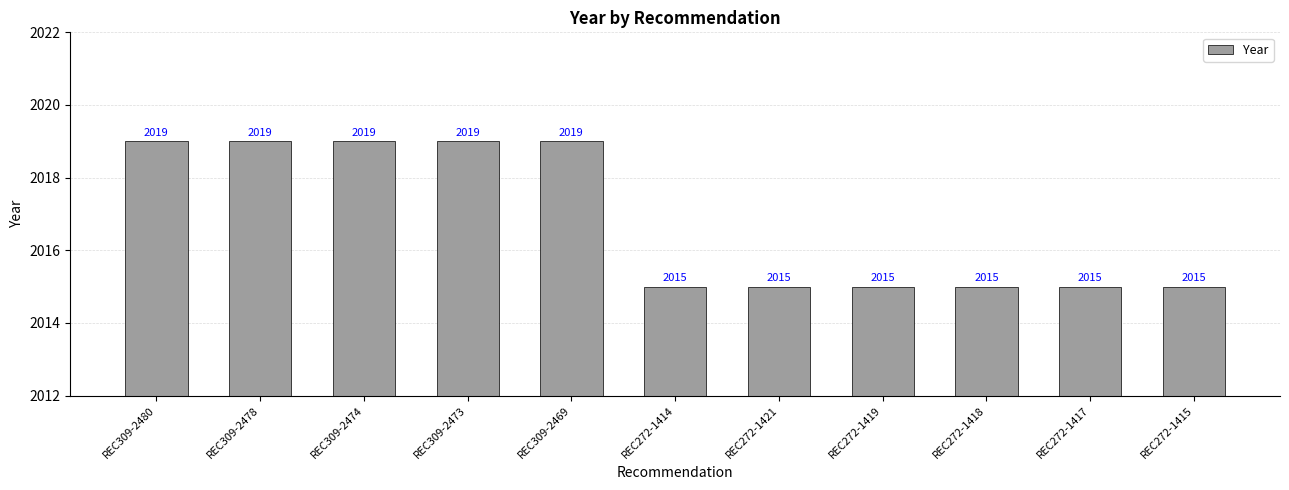

What is the smallest value displayed?

2015